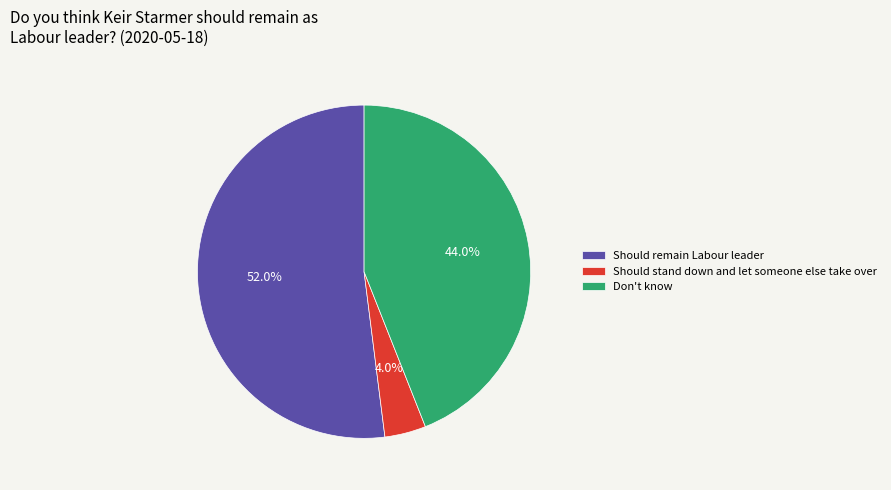

Which has a higher value, Should remain Labour leader or Should stand down and let someone else take over?

Should remain Labour leader